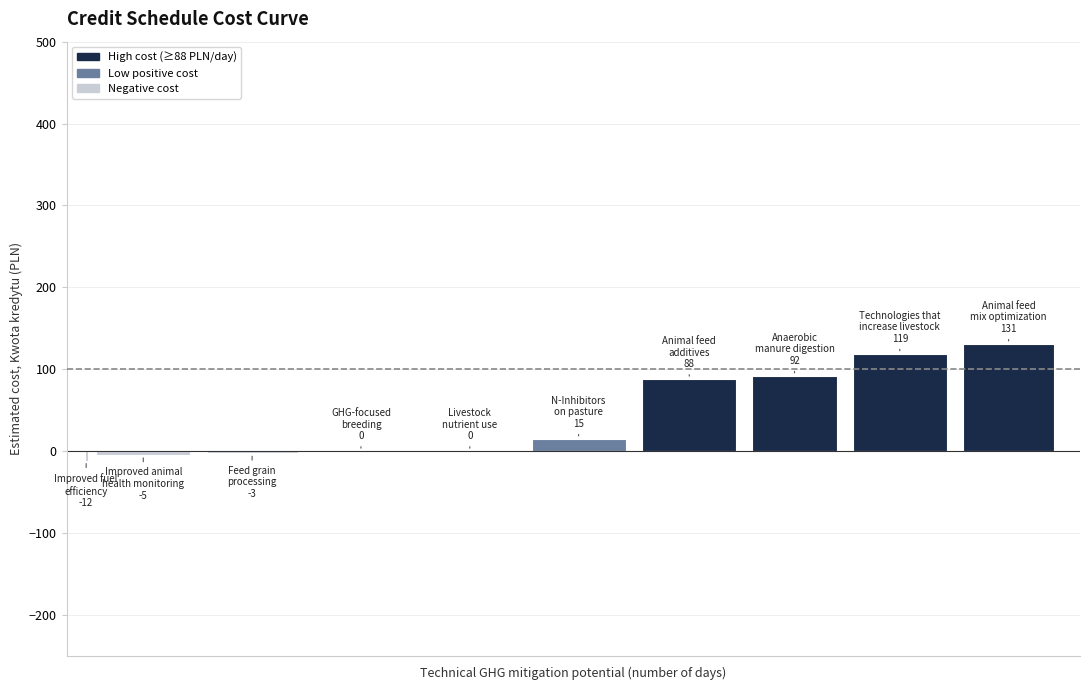

What is the sum of all values?

425